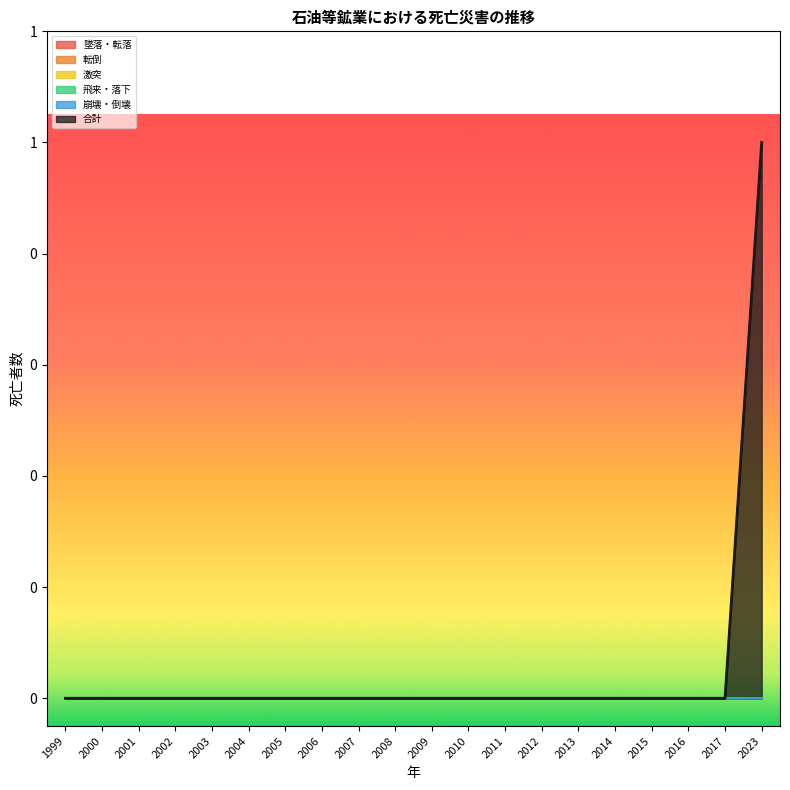

The value of 飛来・落下 at 2000 is 0. True or false?

True